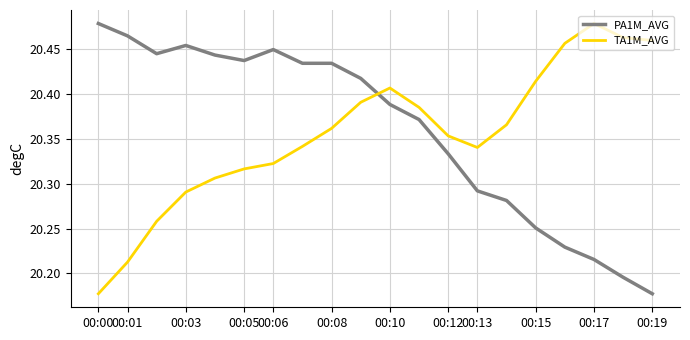

Count the number of data series in this chart.

2